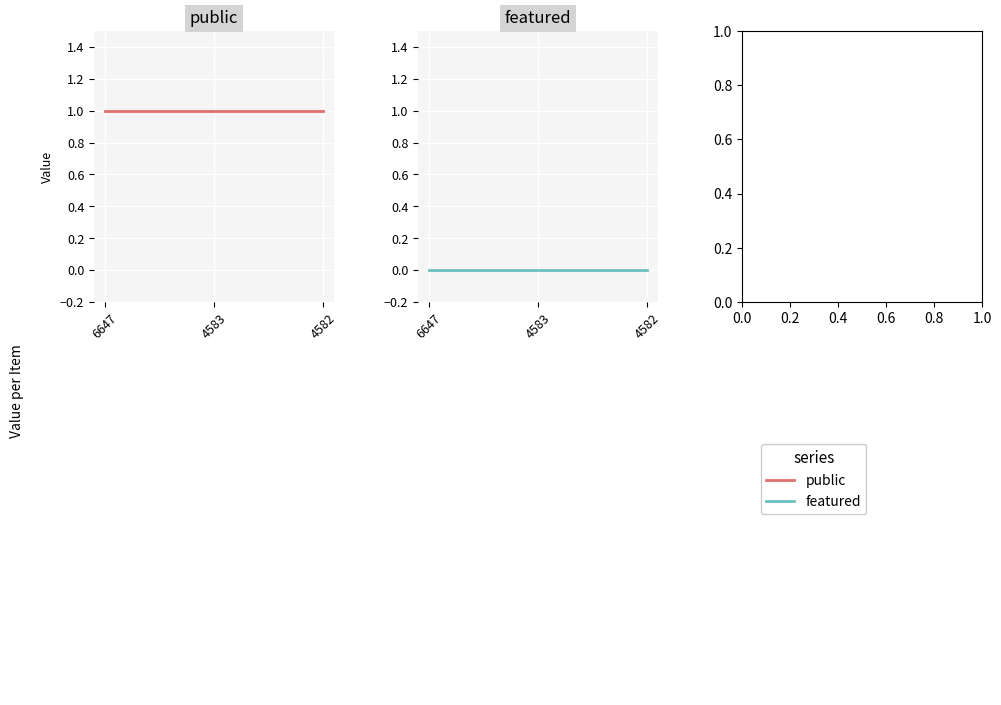

Reading left to right, extract all data points from this chart.

public: 1	1	1
featured: 0	0	0